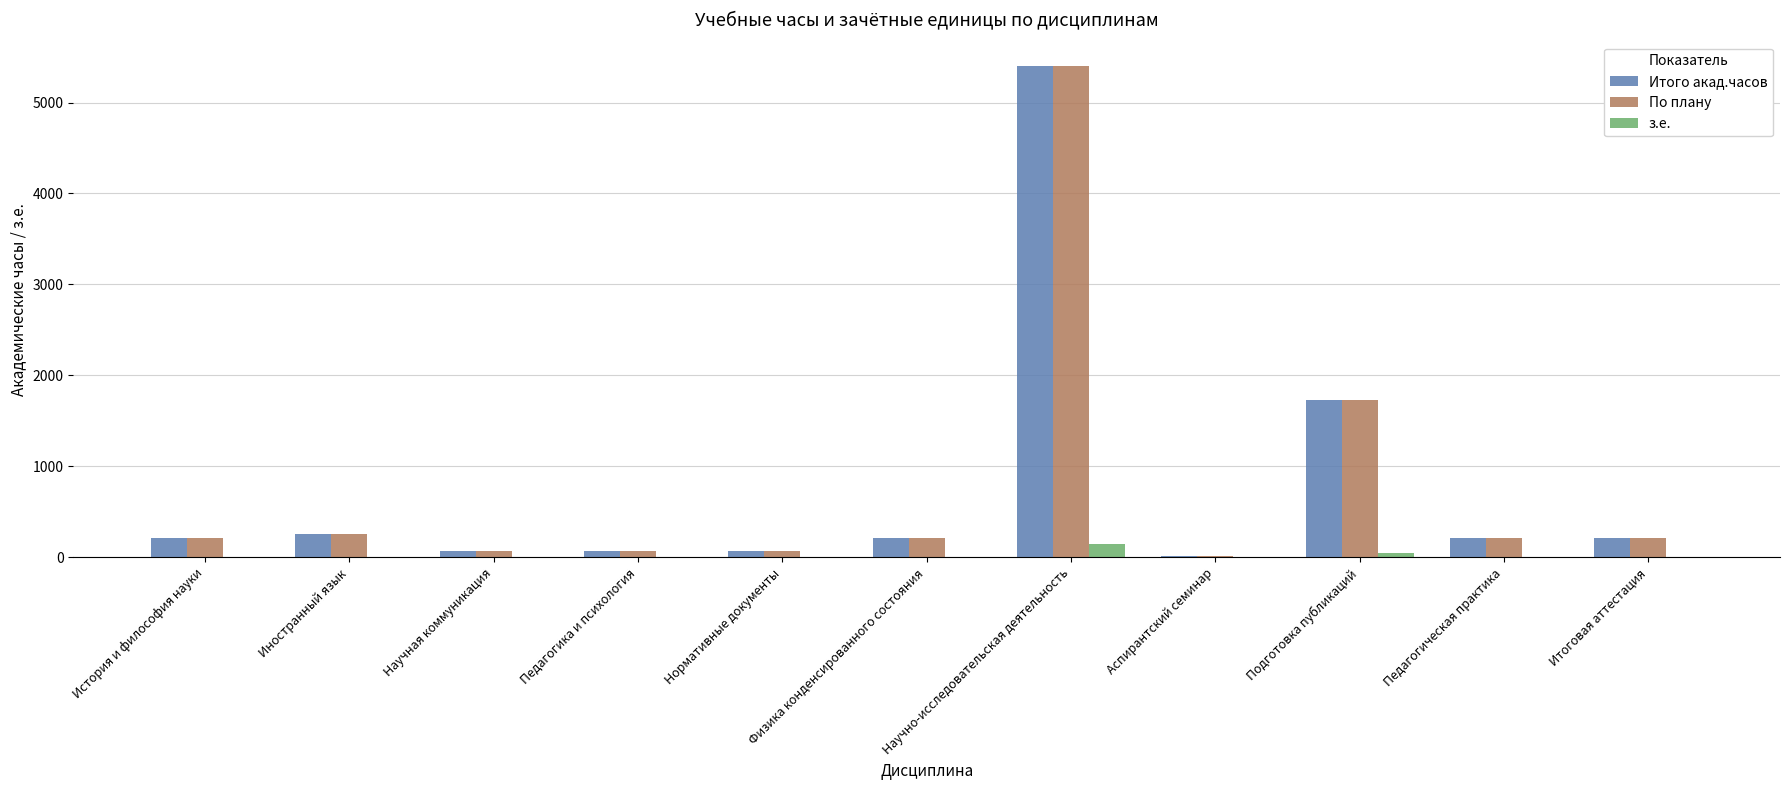

At which label is Итого акад.часов closest to 2706?

Подготовка публикаций